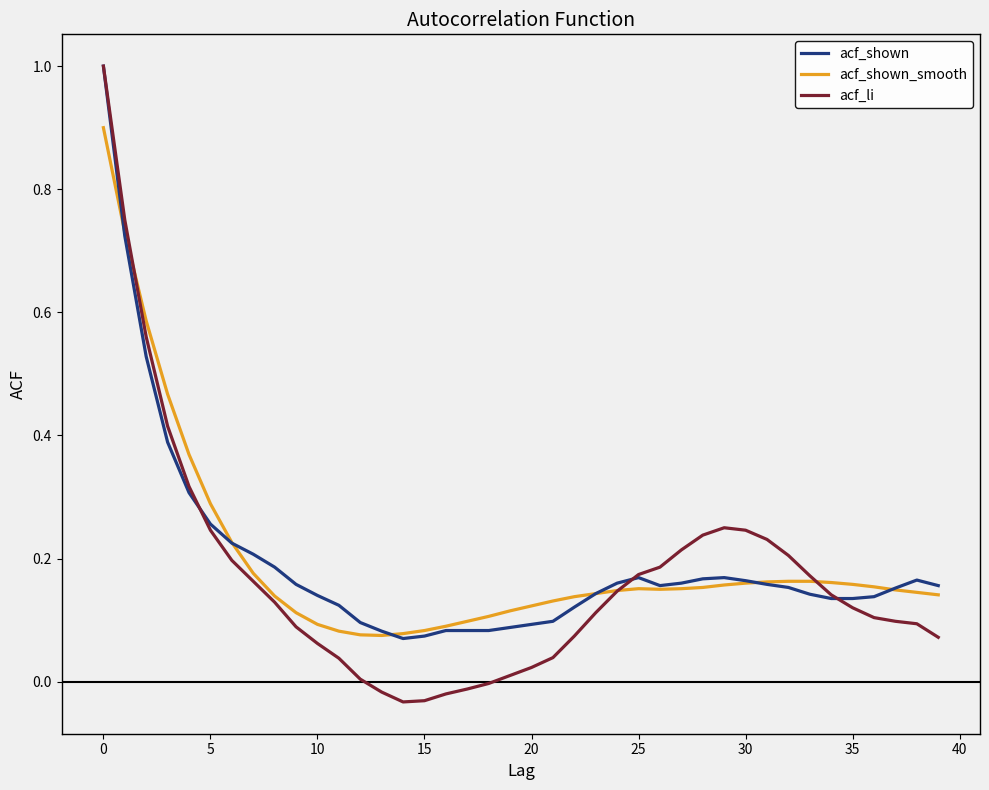

What are all the series names shown in the legend?

acf_shown, acf_shown_smooth, acf_li